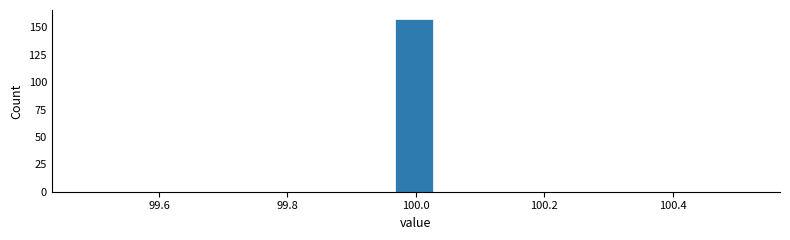

Around what value on the x-axis is the tallest bar? Give the approximate position of its centre, as read against the axis.

100.00